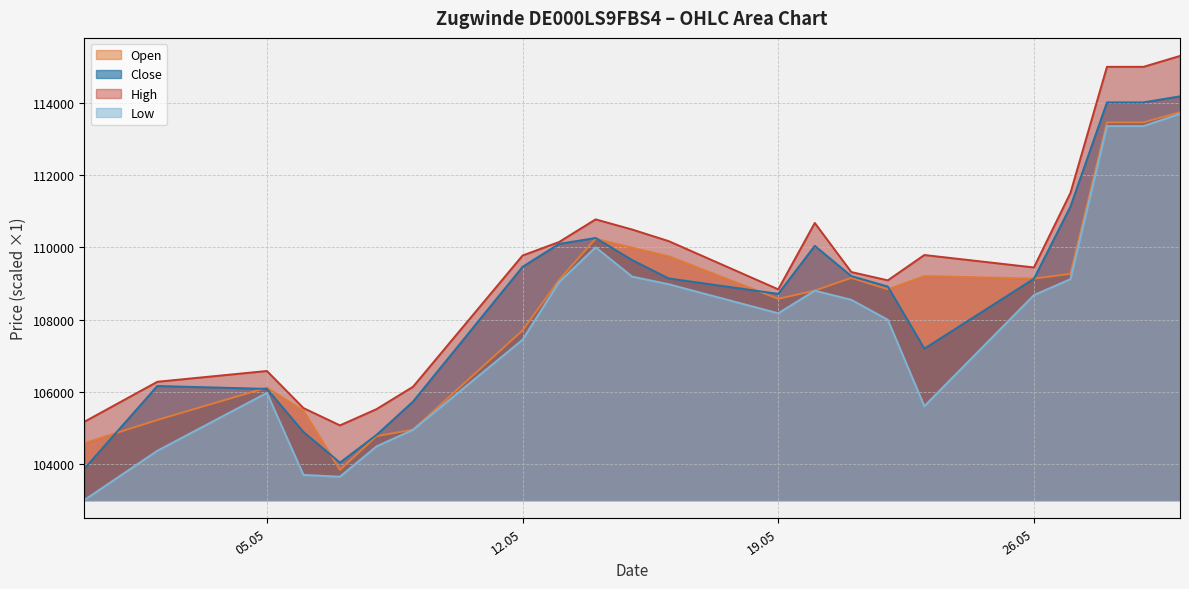

How many lines are shown in the chart?

4